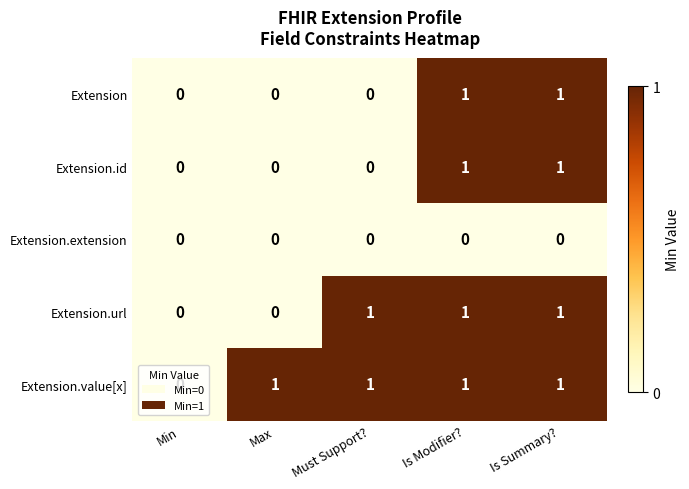

Between Min and Max, which series saw the biggest shift?

Extension.value[x]